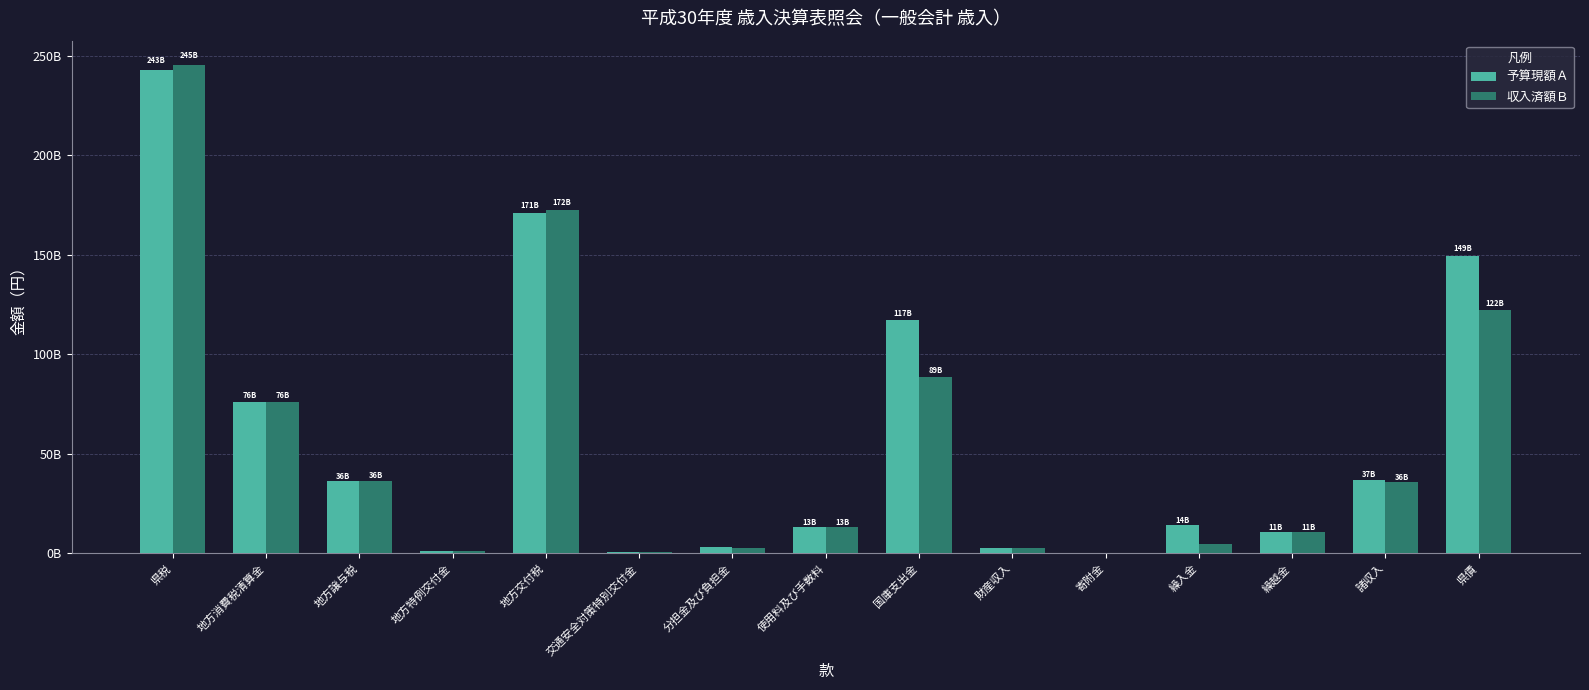

Is it true that 予算現額Ａ equals 13180992000 at 使用料及び手数料?

True